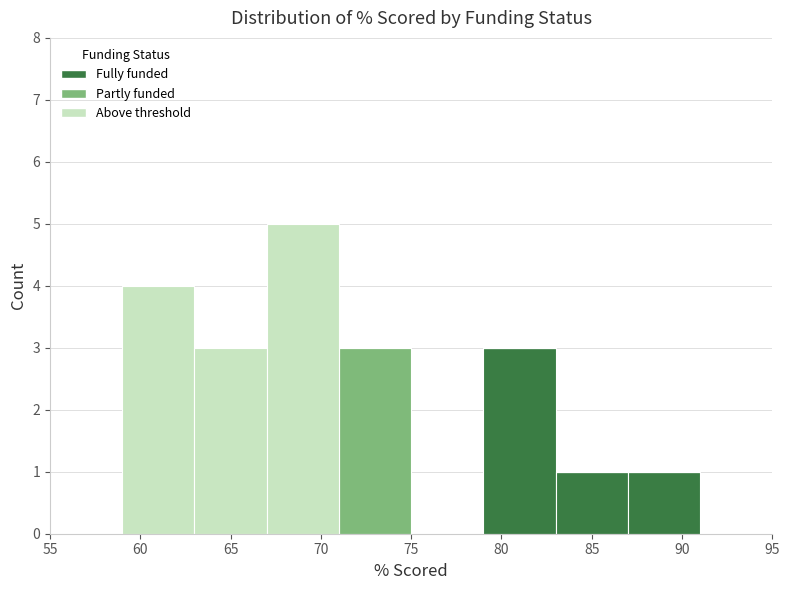

Reading left to right, list every stacked bar in this chart as the range it spans on the x-axis followed by its total height. The values are not printed on the chart, so give them approximately, as read against the axis.

55 to 59: 0
59 to 63: 4
63 to 67: 3
67 to 71: 5
71 to 75: 3
75 to 79: 0
79 to 83: 3
83 to 87: 1
87 to 91: 1
91 to 95: 0